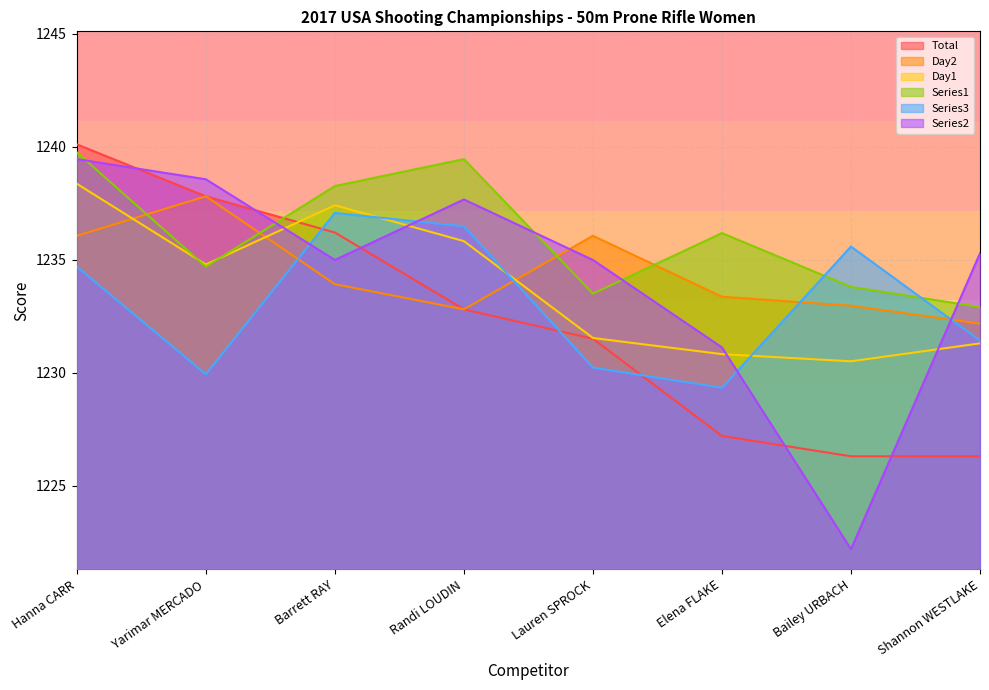

What is the label of the 5th point from the left?

Lauren SPROCK